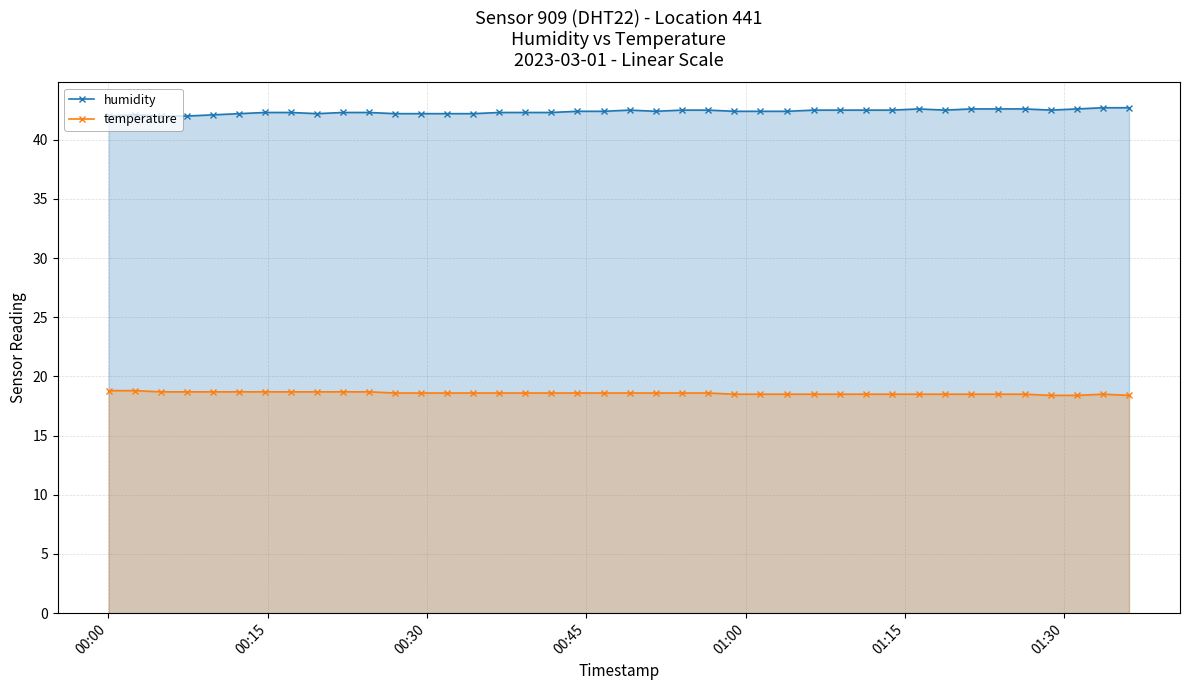

Rank the series by their maximum value, from lowest to highest.

temperature, humidity